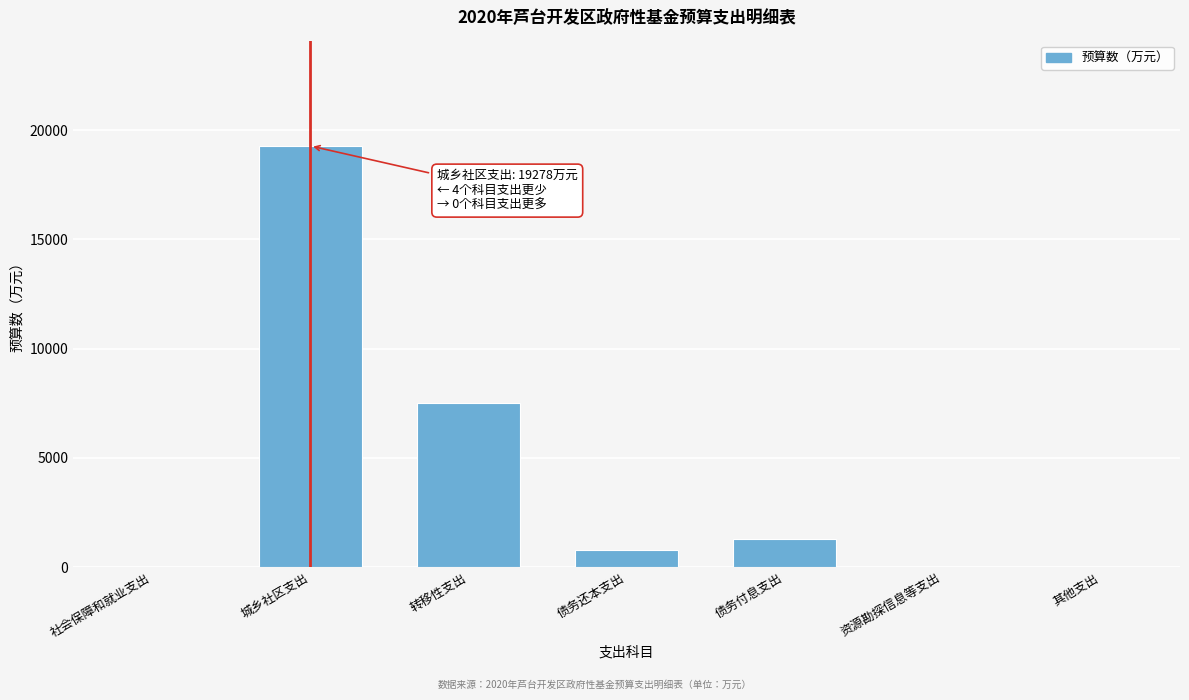

At which category does the chart reach its peak across all series?

城乡社区支出